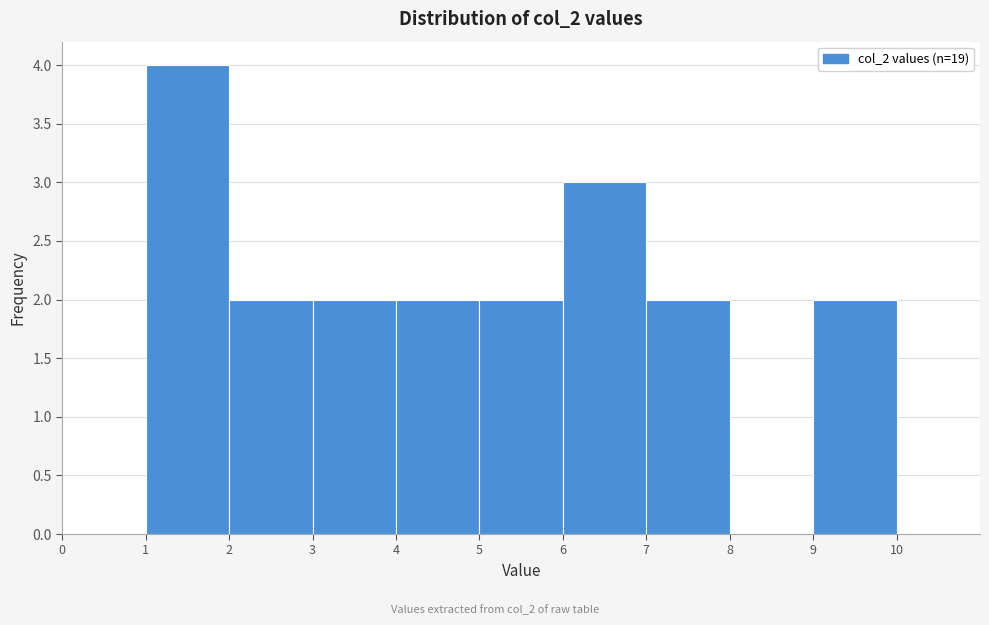

Which range on the x-axis has the tallest bar?

1 to 2